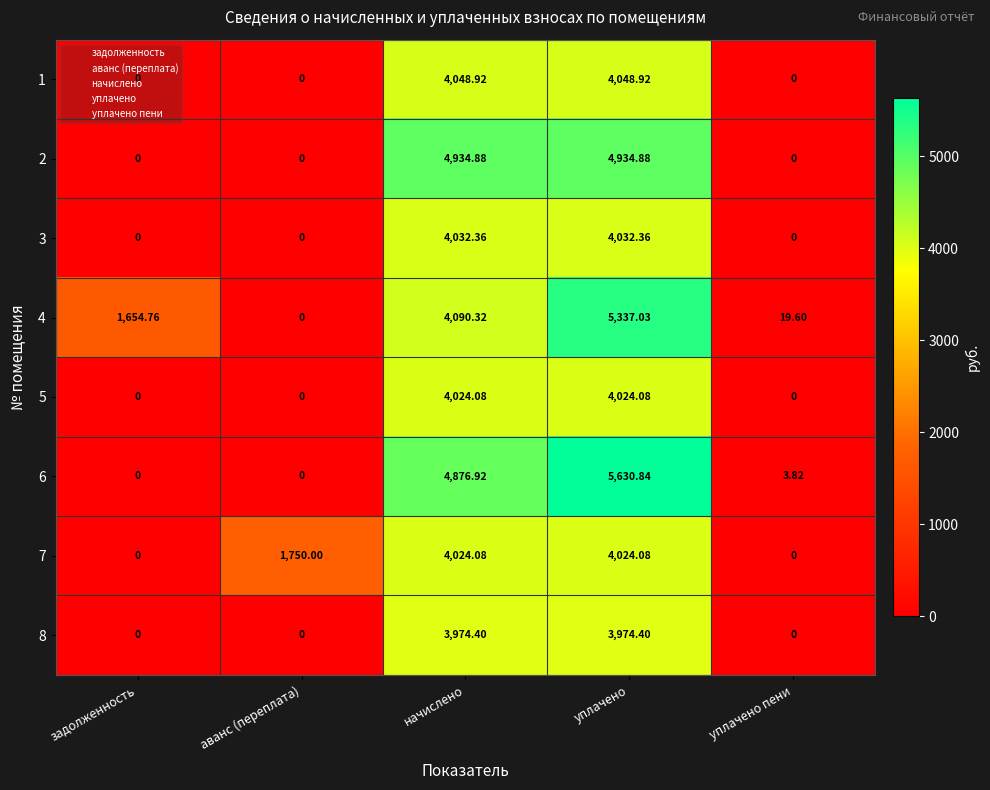

At which category is the sum across all series the highest?

уплачено